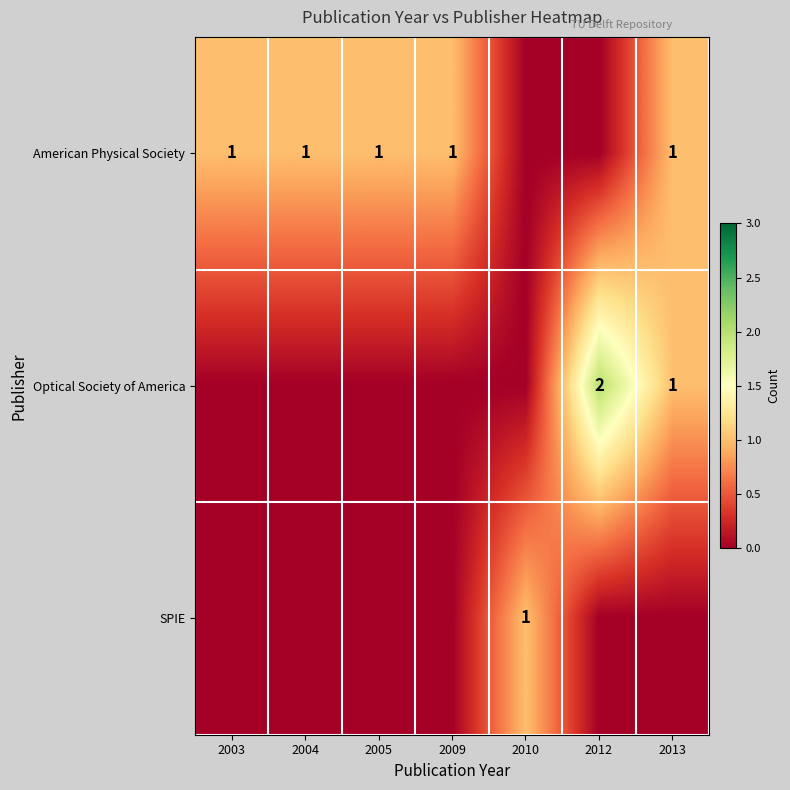

The Optical Society of America series shows 2 at 2012. True or false?

True